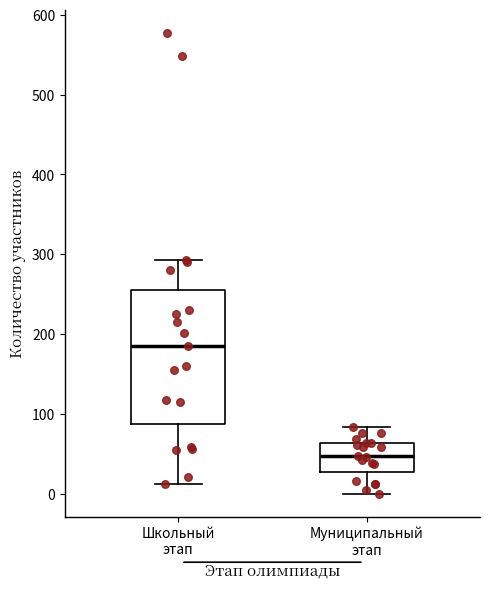

Reading left to right, read every box against the y-axis: the position of its median line, the range the box covers, and the ends of its whiskers. The values are not printed on the chart, so give them approximately, as read against the axis.

Школьный этап: median 190, box 90 to 260, whiskers 10 to 290
Муниципальный этап: median 50, box 30 to 60, whiskers 0 to 80